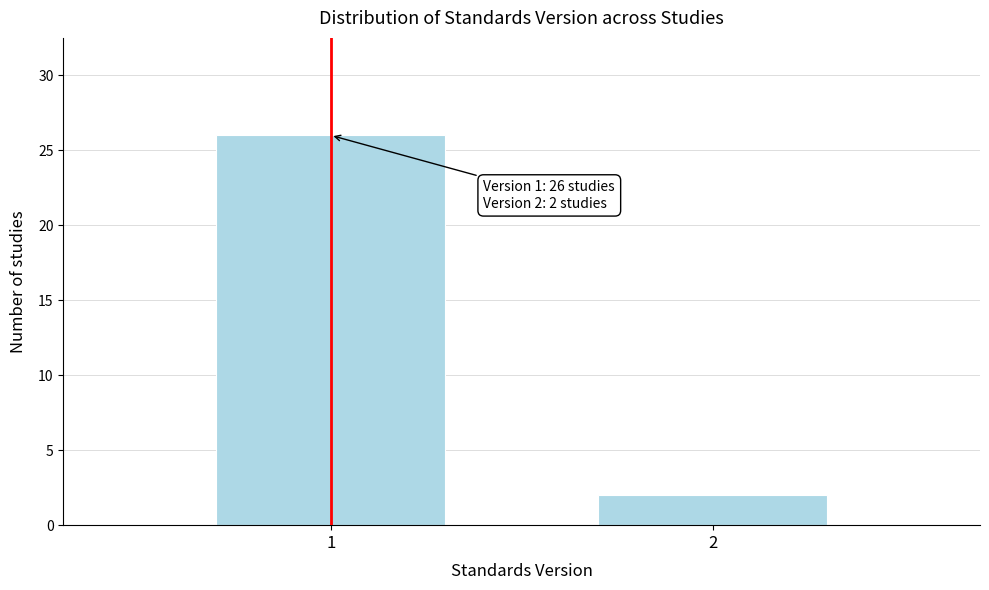

Reading left to right, what are all the values shown in this chart?

1=26	2=2